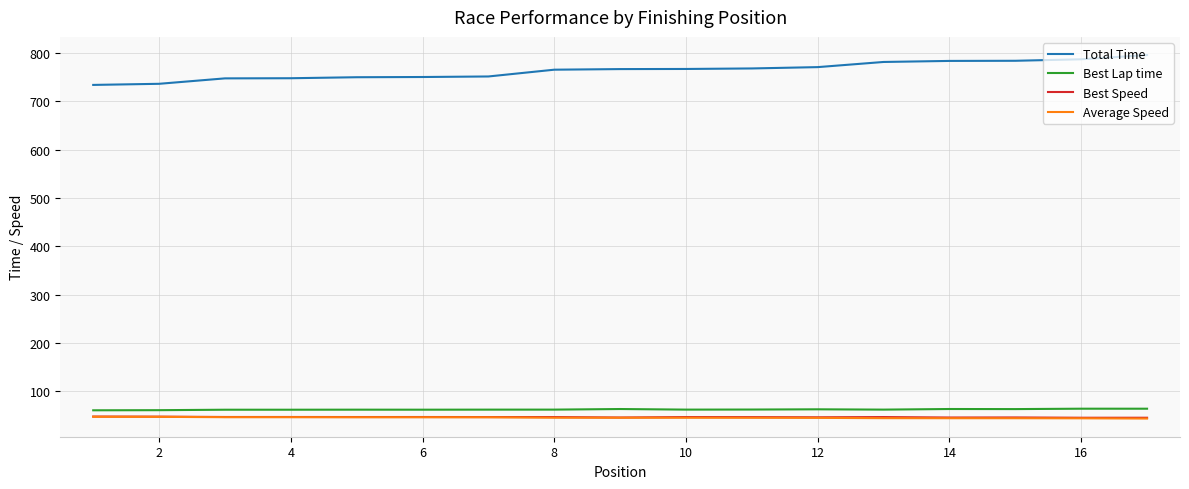

What is the lowest value of the Total Time series?

733.6